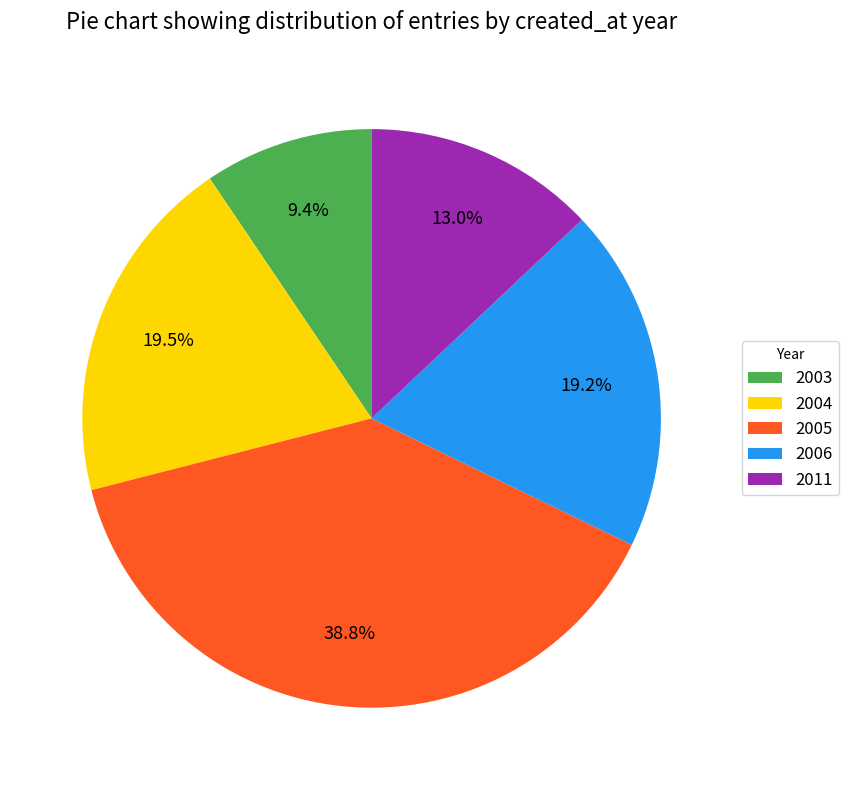

How many slices are in this pie chart?

5